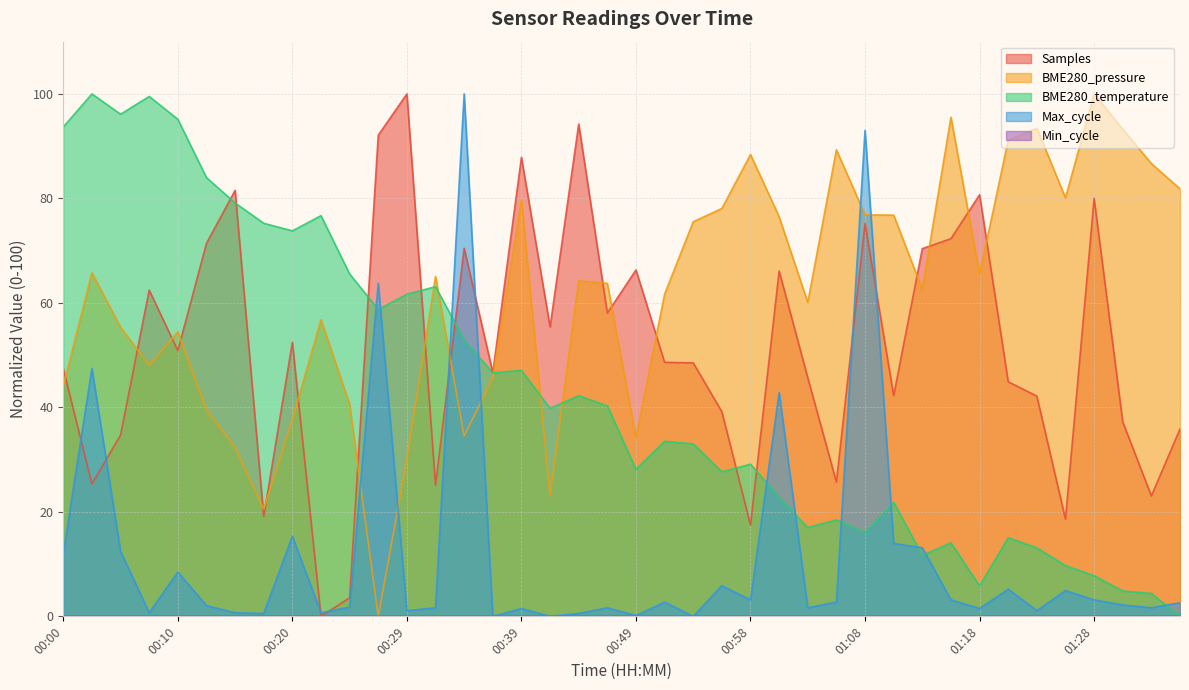

Reading left to right, list all the values displayed in this chart.

Samples: 47.4	25.3	34.7	62.4	50.9	71.4	81.5	19.1	52.4	0.0	3.6	92.1	100.0	25.1	70.5	46.6	87.9	55.4	94.2	58.1	66.3	48.6	48.5	39.2	17.5	66.1	45.7	25.7	75.2	42.2	70.4	72.3	80.7	44.9	42.2	18.6	80.0	37.2	23.0	35.9
BME280_pressure: 44.1	65.8	55.3	48.1	54.4	39.5	32.3	20.5	37.7	56.8	40.6	0.0	30.1	65.1	34.5	45.7	79.7	23.1	64.2	63.7	34.2	61.7	75.5	78.1	88.4	76.5	60.1	89.3	76.9	76.8	62.6	95.5	65.5	91.1	93.4	80.1	100.0	93.2	86.7	81.8
BME280_temperature: 93.7	100.0	96.1	99.5	95.1	84.0	79.1	75.2	73.8	76.7	65.5	58.7	61.7	63.1	52.9	46.6	47.1	39.8	42.2	40.3	28.2	33.5	33.0	27.7	29.1	22.8	17.0	18.4	16.0	21.8	11.7	14.1	5.8	15.0	13.1	9.7	7.8	4.9	4.4	0.0
Max_cycle: 12.0	47.5	12.4	0.7	8.5	2.1	0.7	0.5	15.3	0.7	1.8	63.7	1.1	1.6	100.0	0.0	1.5	0.0	0.5	1.6	0.1	2.7	0.0	5.9	3.1	42.8	1.6	2.7	93.0	14.0	13.1	3.1	1.5	5.2	1.1	4.9	3.1	2.2	1.6	2.6